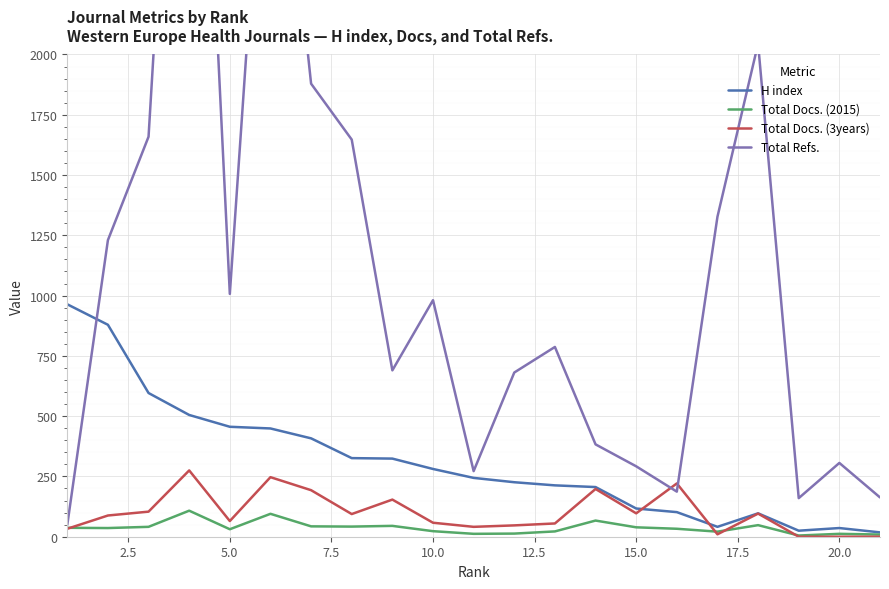

What are all the series names shown in the legend?

H index, Total Docs. (2015), Total Docs. (3years), Total Refs.